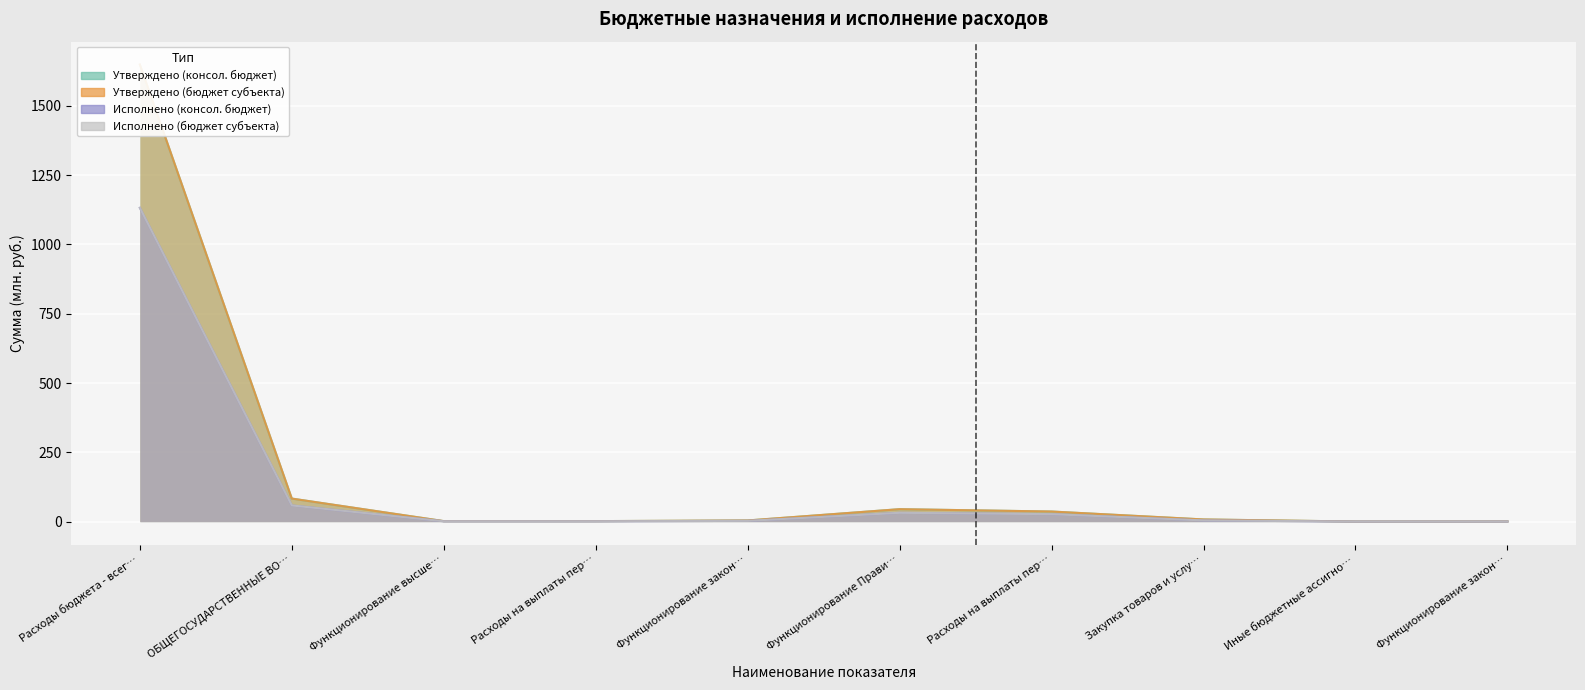

At which category does Исполнено (консол. бюджет) reach its first local peak?

Функционирование Прави…